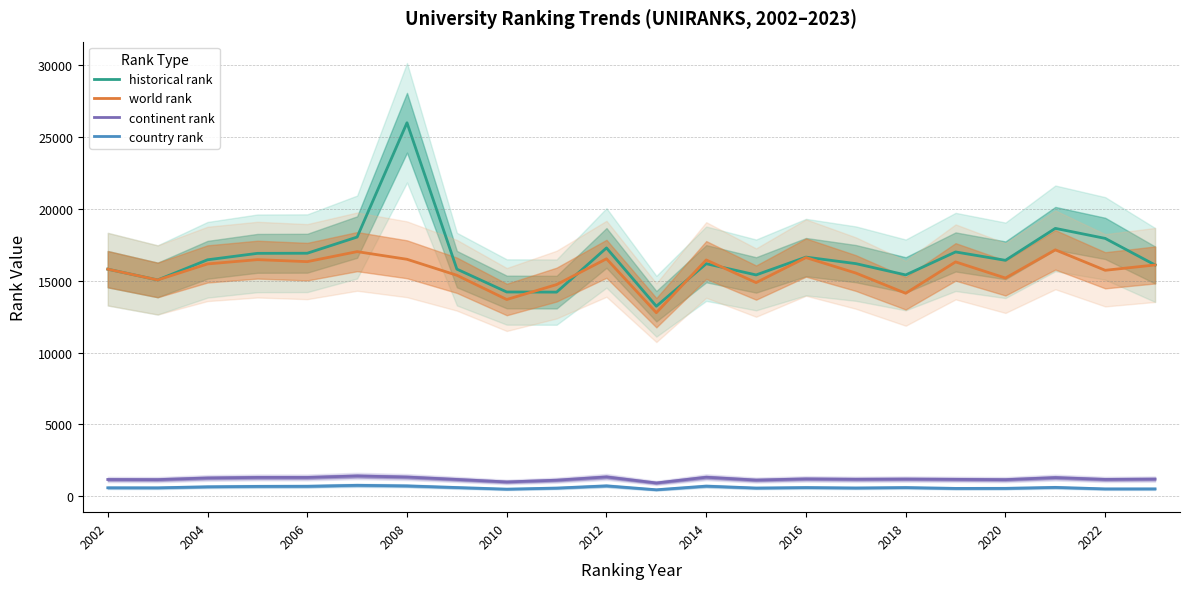

True or false: world rank and continent rank intersect in this chart.

False